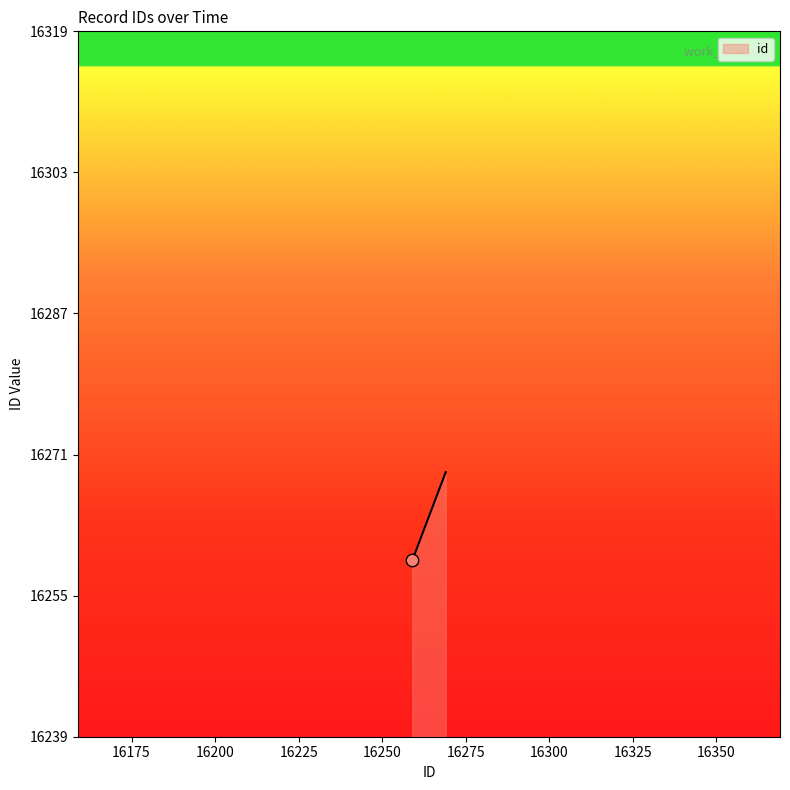

What is the maximum value shown in the chart?

16269